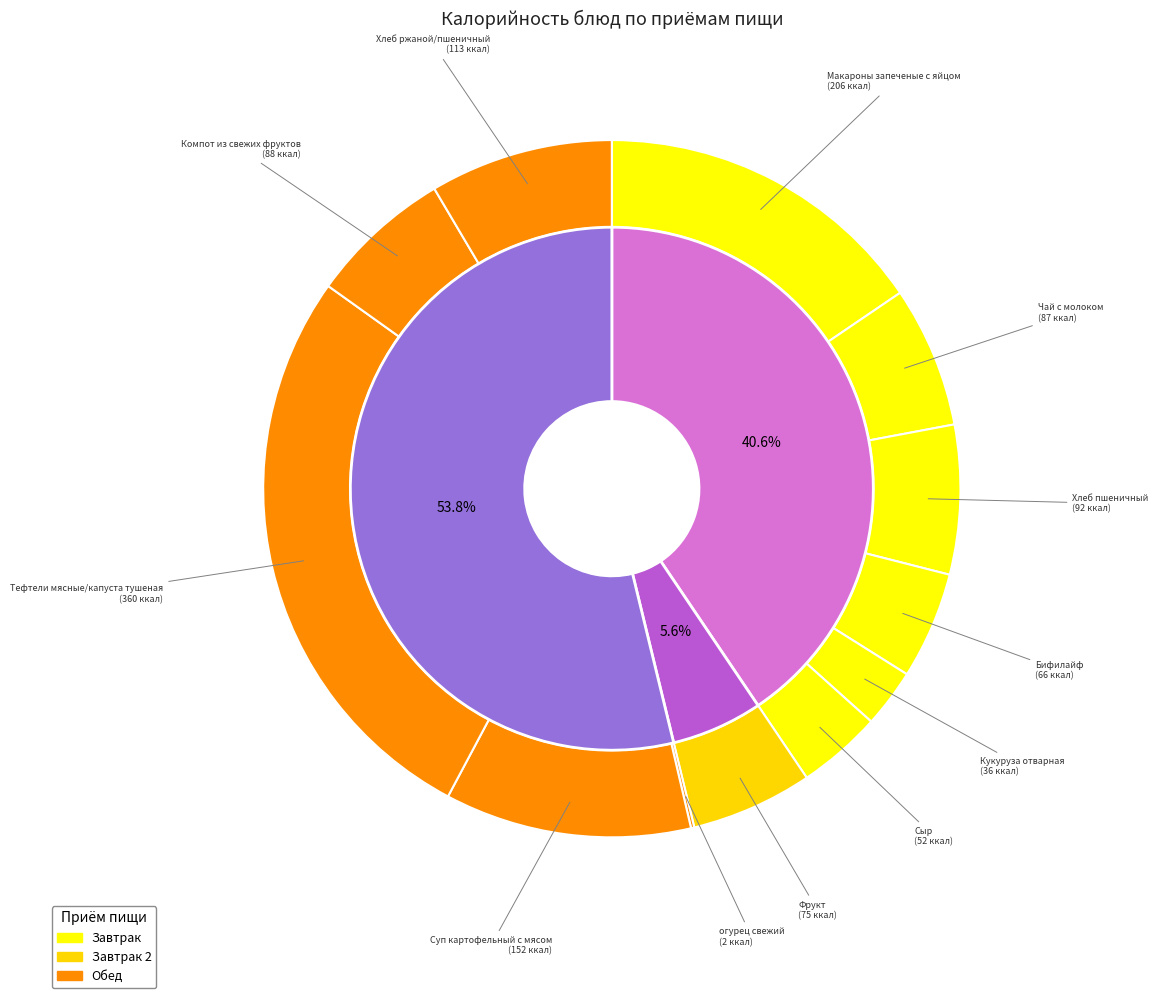

What is the largest slice in the pie chart?

Тефтели мясные/капуста тушеная